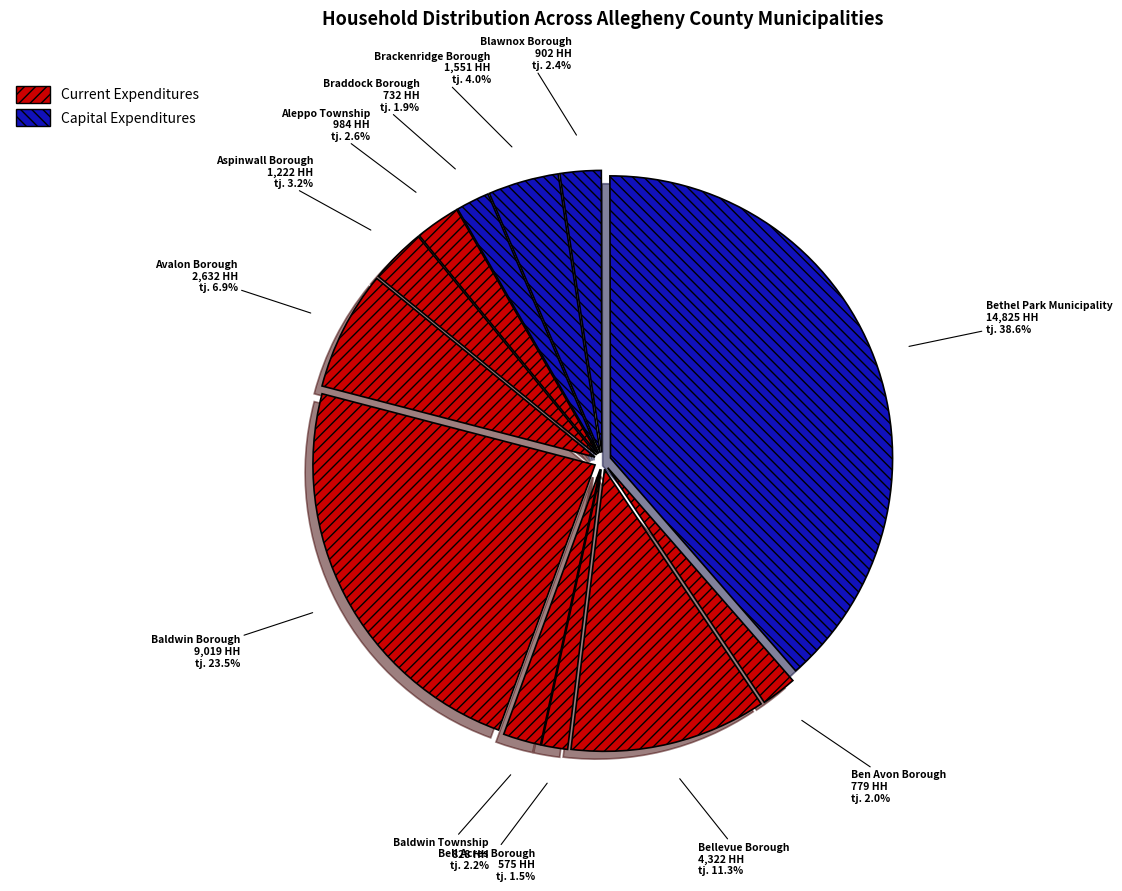

Approximately how many times larger is the value at Bell Acres Borough compared to Blawnox Borough?

0.6